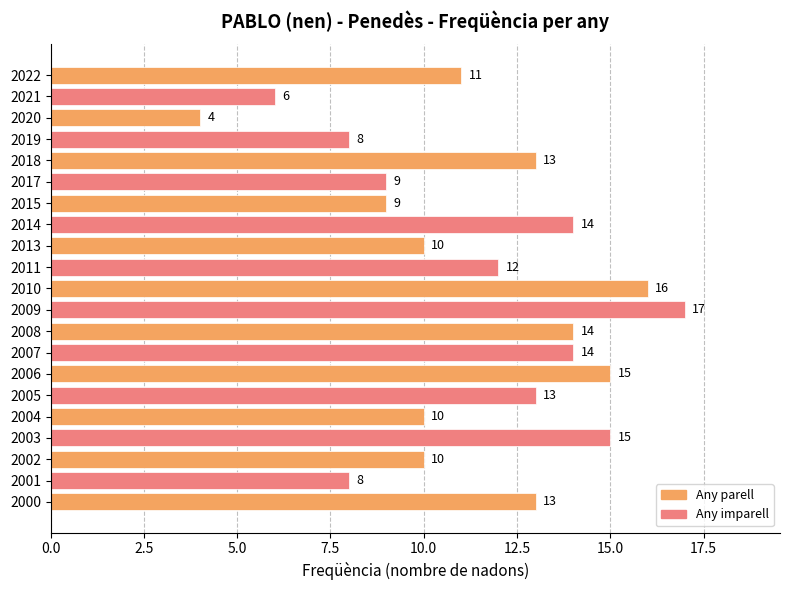

True or false: the data shows 24 at 2008.

False